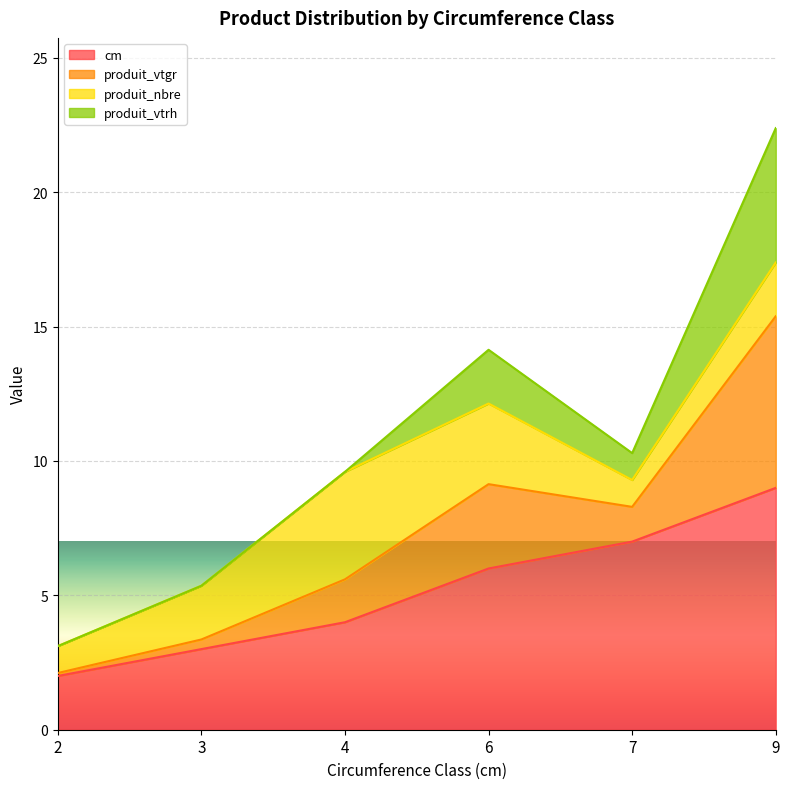

What is the difference between the cm values at 6 and 7?

1.0